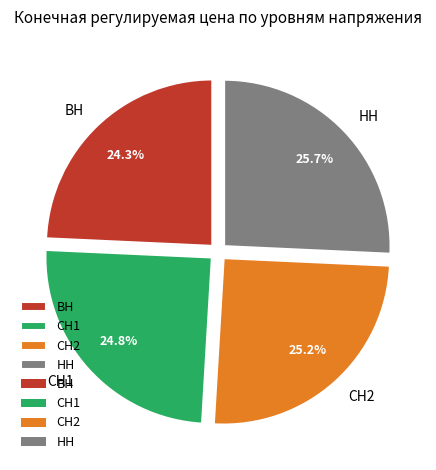

What is the ratio of the value at НН to the value at СН2?

1.0